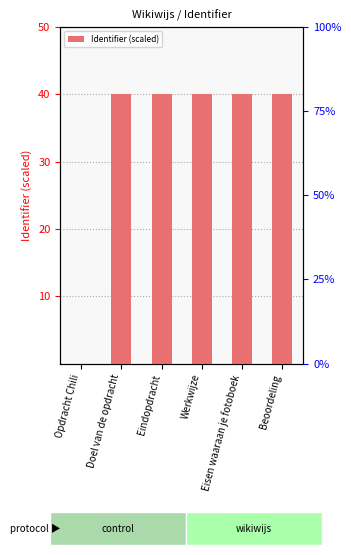

How many data points are above 39?

5